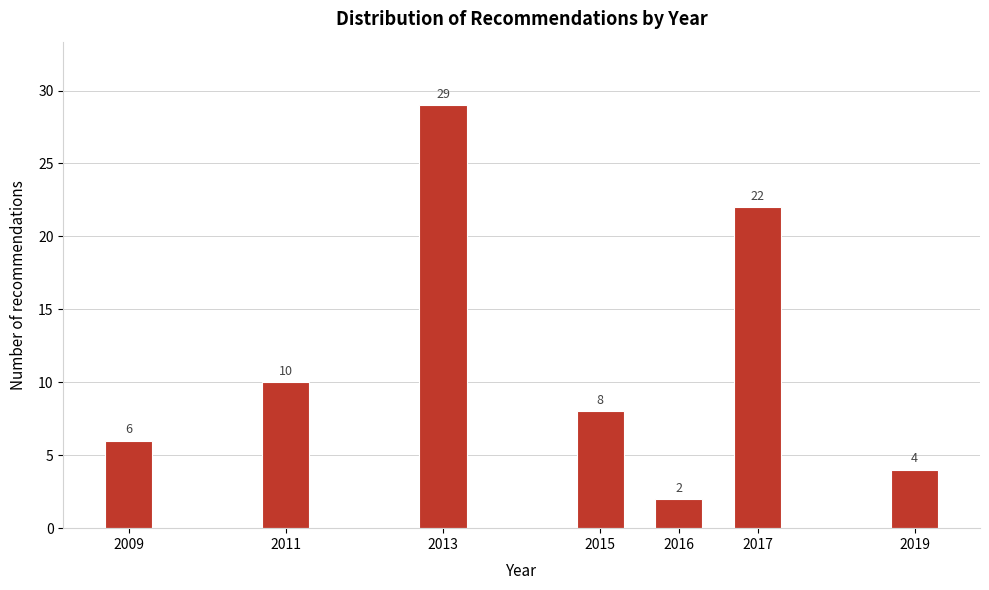

Reading right to left, what are all the values shown in this chart?

4	22	2	8	29	10	6